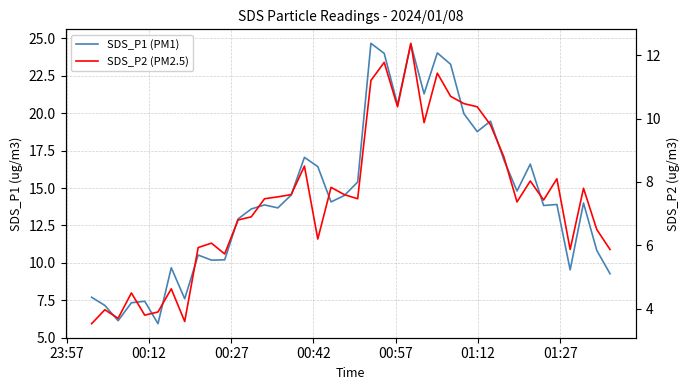

What is the difference between the maximum and minimum values in the SDS_P1 (PM1) series?

18.7